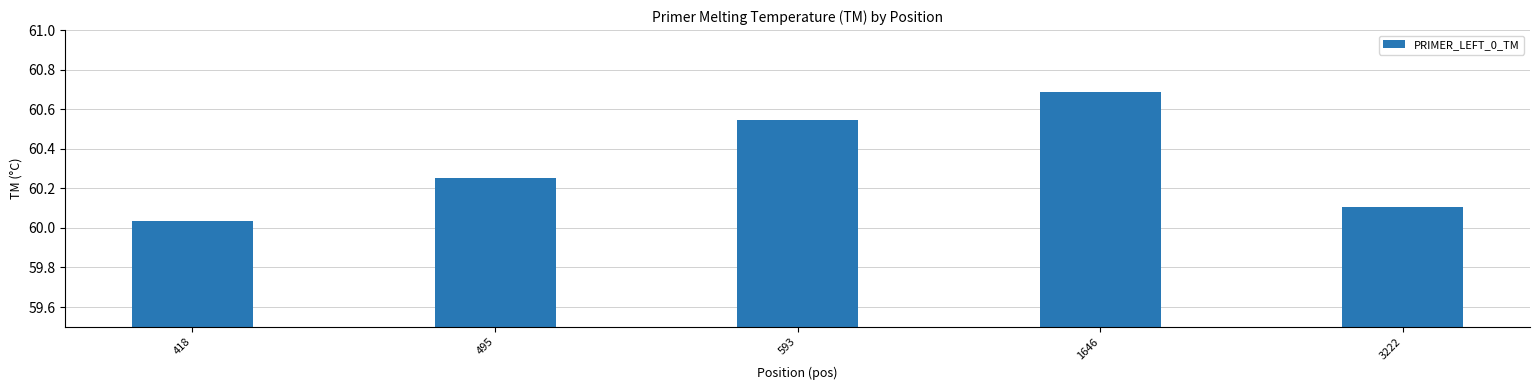

Approximately how many times larger is the value at 1646 compared to 495?

1.0